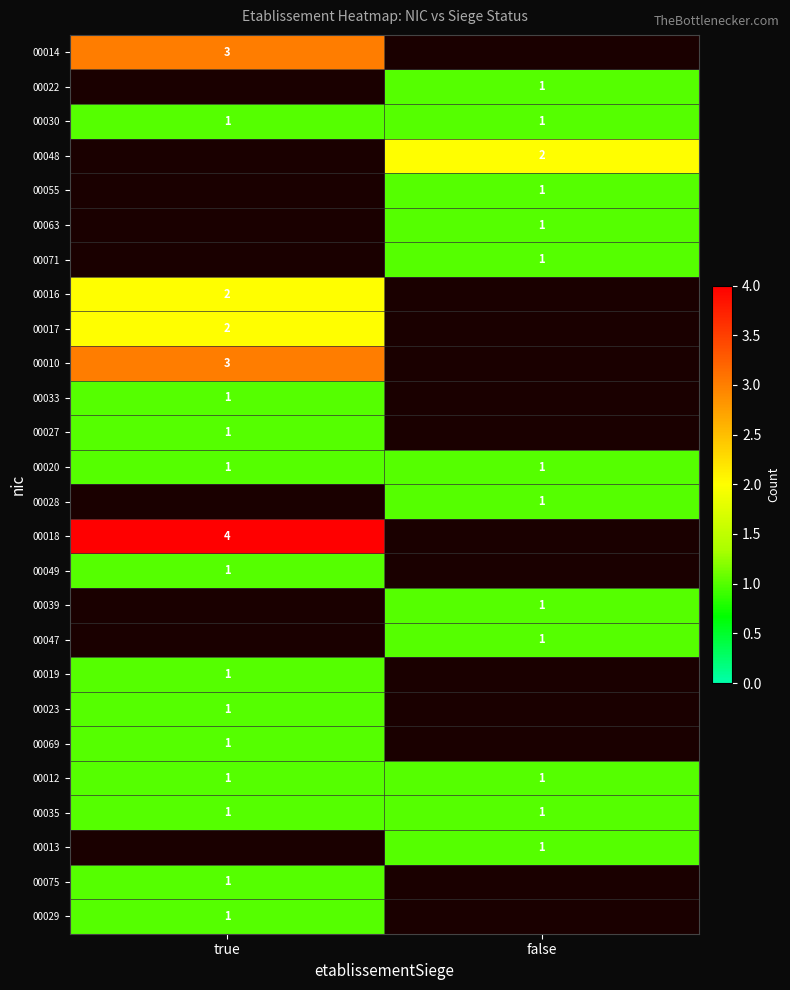

Is it true that 00027 equals 2 at true?

False